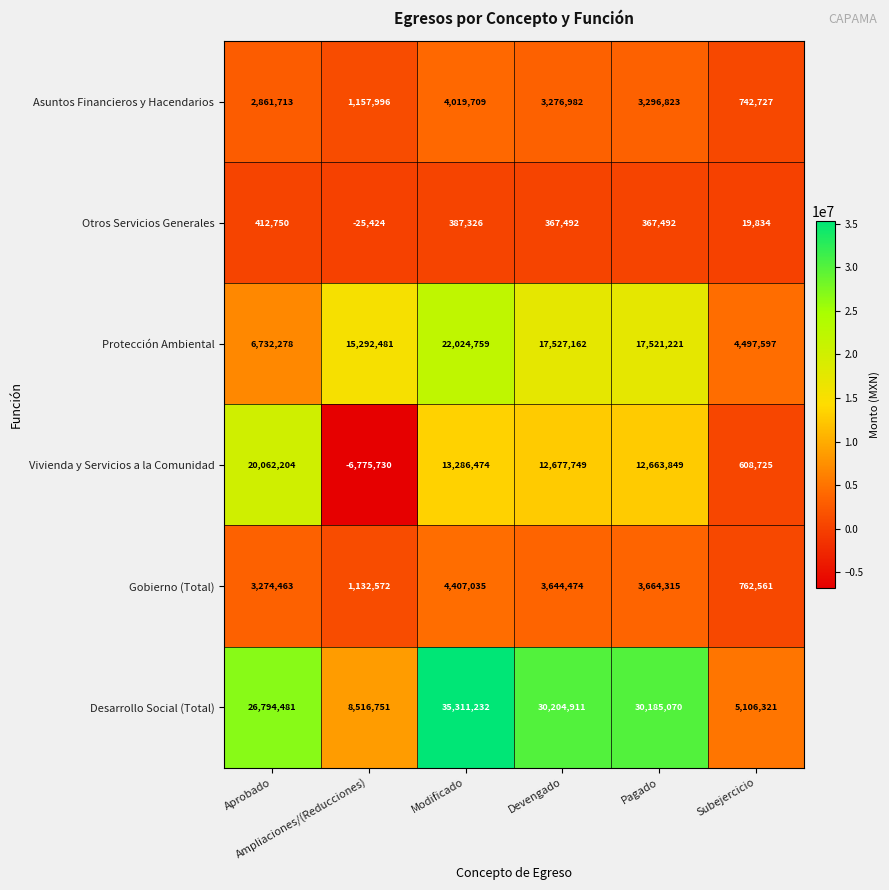

What is the sum of all Protección Ambiental values?

83595498